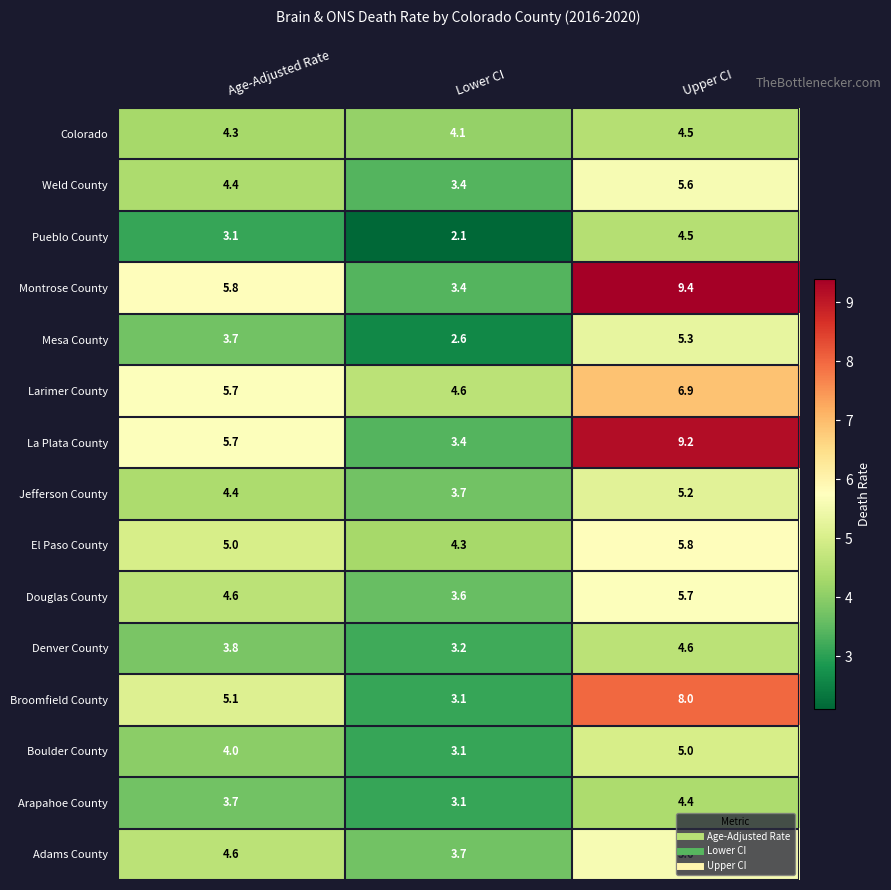

Which series has the largest range (max minus min)?

Montrose County